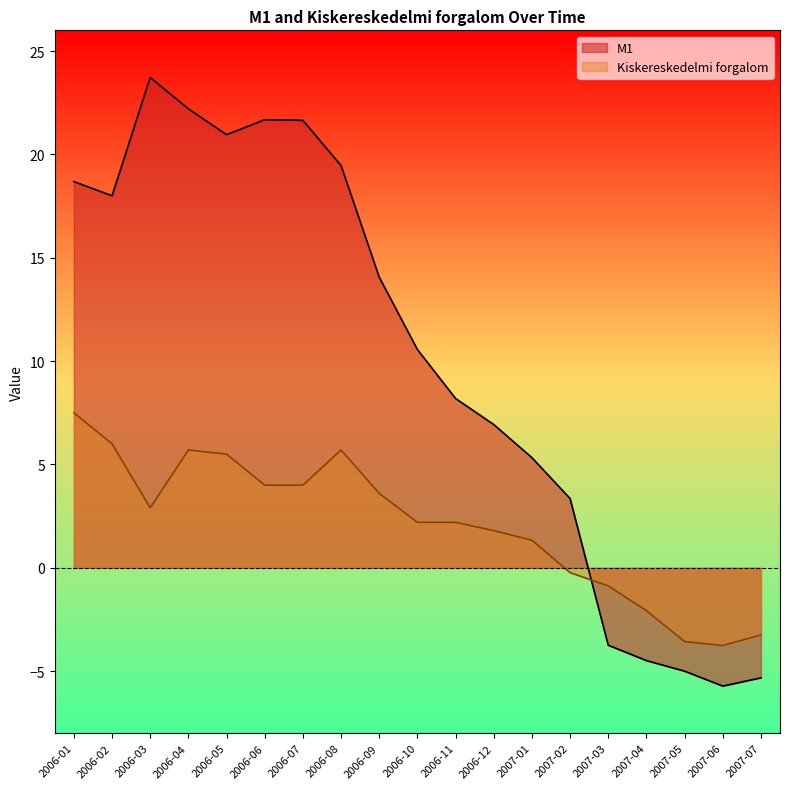

What is the label of the 15th point from the left?

2007-03